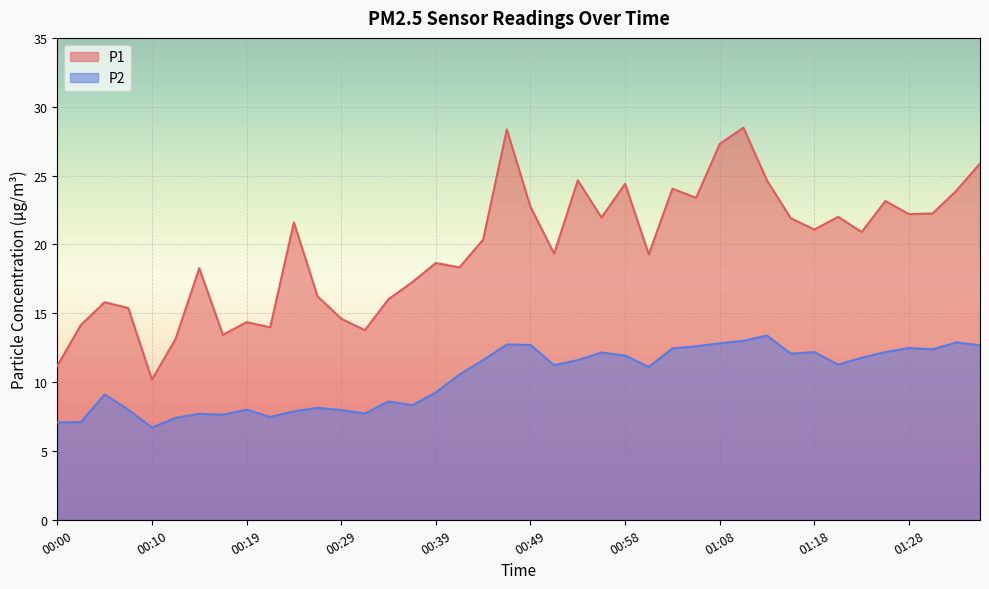

What is the minimum value shown in the chart?

6.7